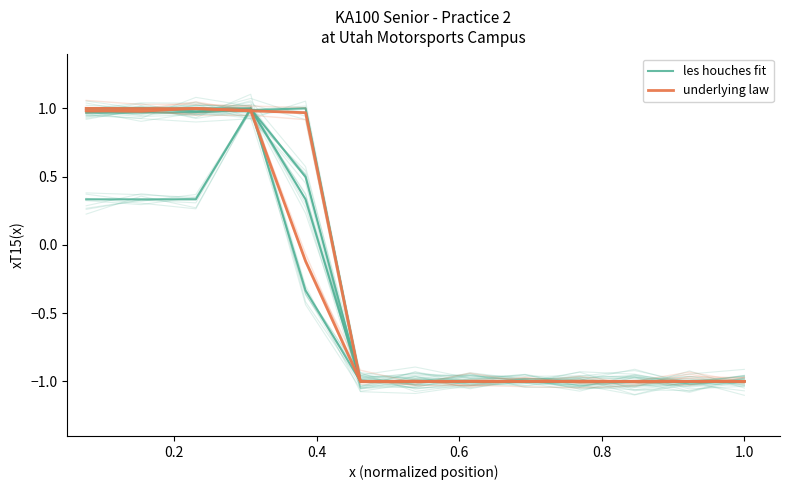

Rank the series by their average value, from lowest to highest.

les houches fit, underlying law